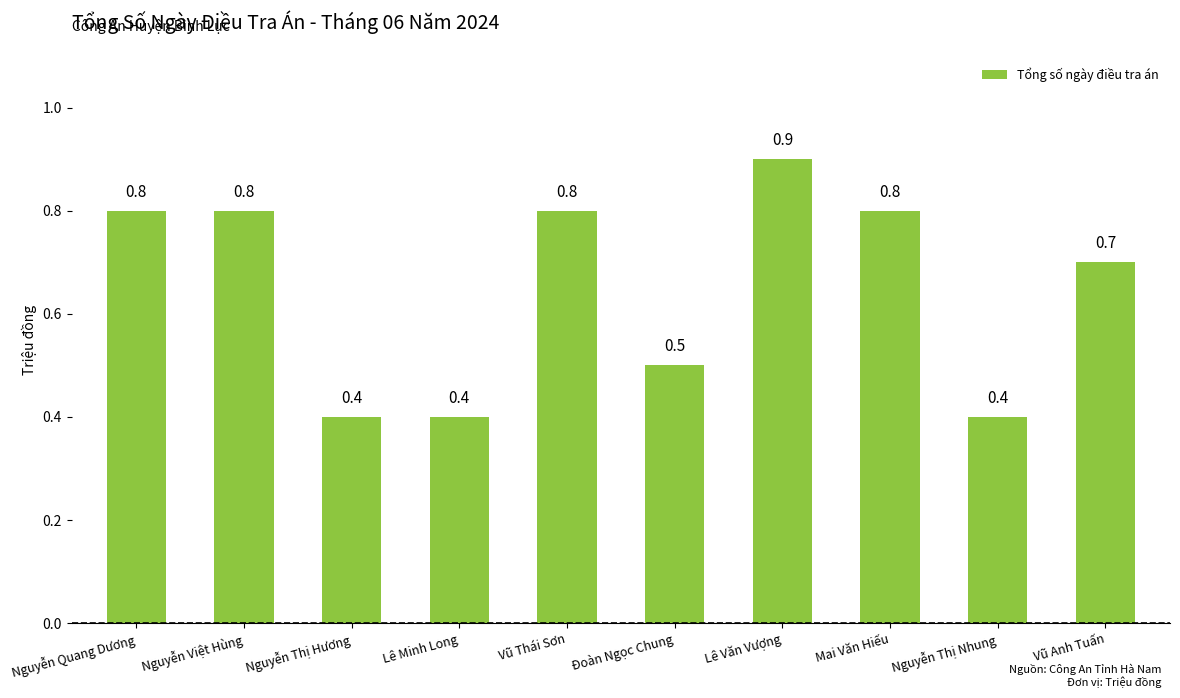

Reading left to right, extract all data points from this chart.

Nguyễn Quang Dương=0.8	Nguyễn Việt Hùng=0.8	Nguyễn Thị Hương=0.4	Lê Minh Long=0.4	Vũ Thái Sơn=0.8	Đoàn Ngọc Chung=0.5	Lê Văn Vượng=0.9	Mai Văn Hiếu=0.8	Nguyễn Thị Nhung=0.4	Vũ Anh Tuấn=0.7